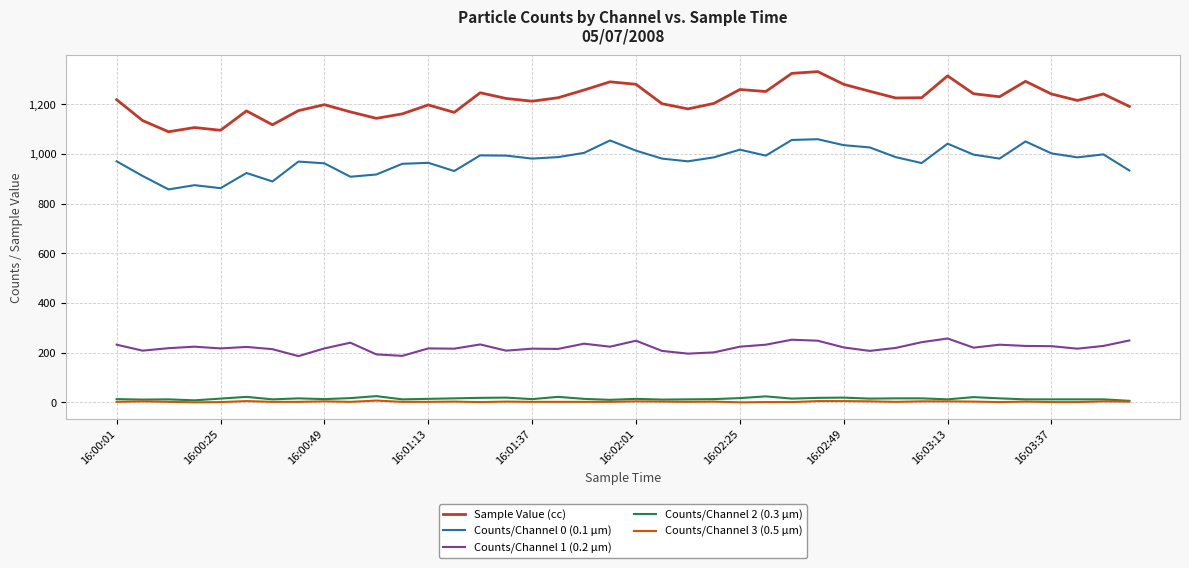

At how many categories does at least one series exceed 394?

40